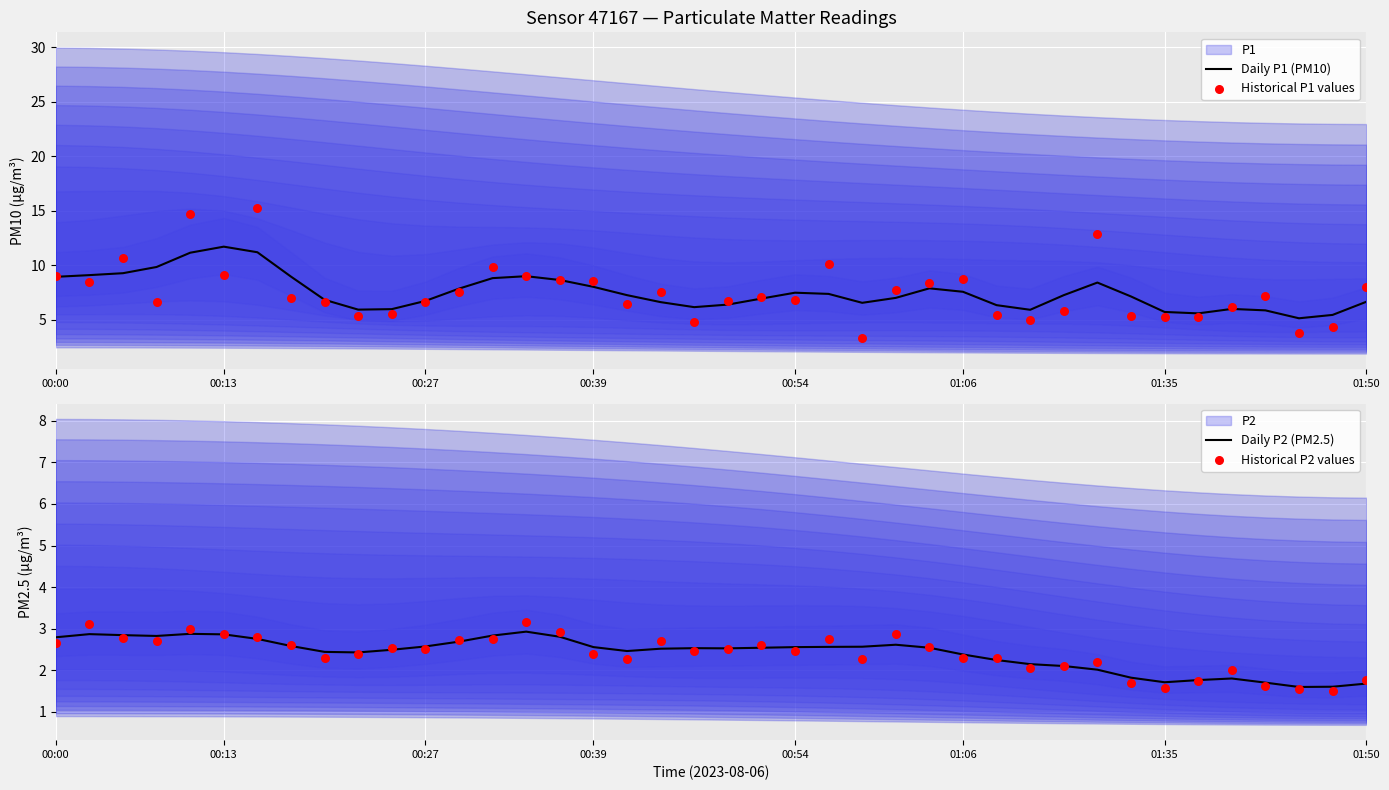

Which series has the largest total across all categories?

Daily P1 (PM10)